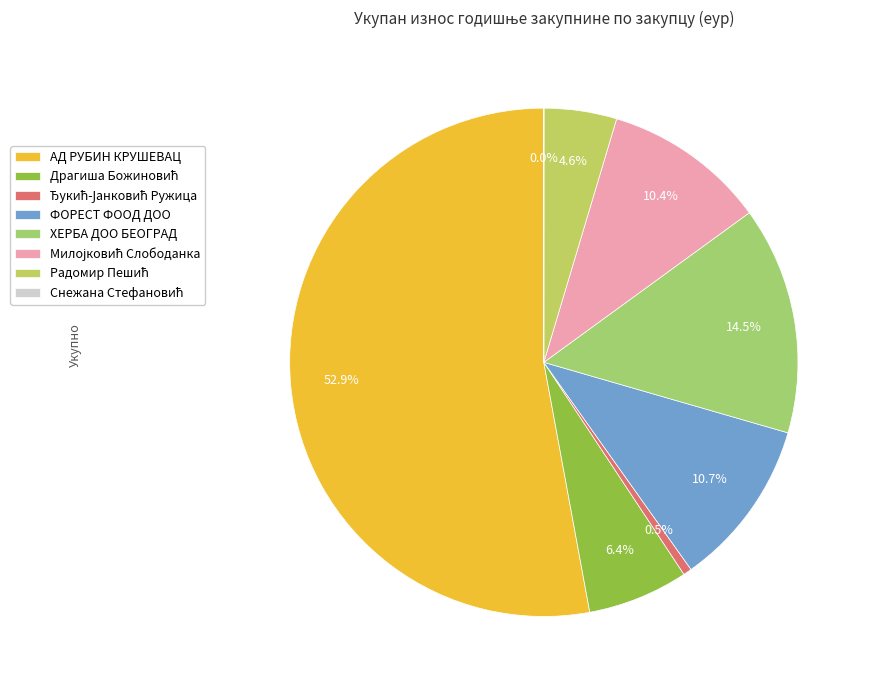

What portion of the pie excludes Снежана Стефановић?

100.0%